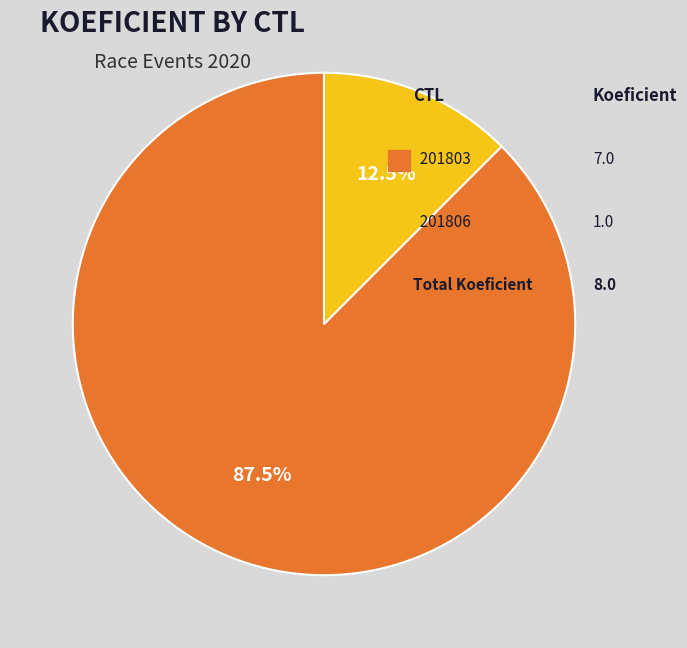

Is there any slice that represents more than half of the pie?

Yes